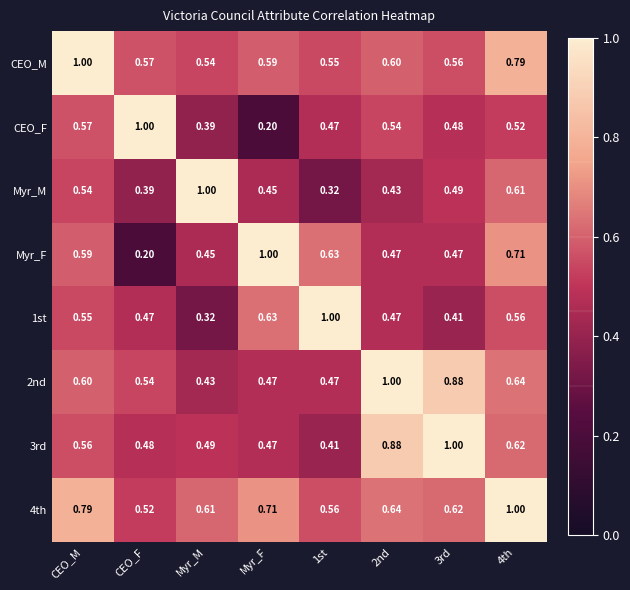

Is the value of 3rd at 1st greater than the value of Myr_F at 1st?

No